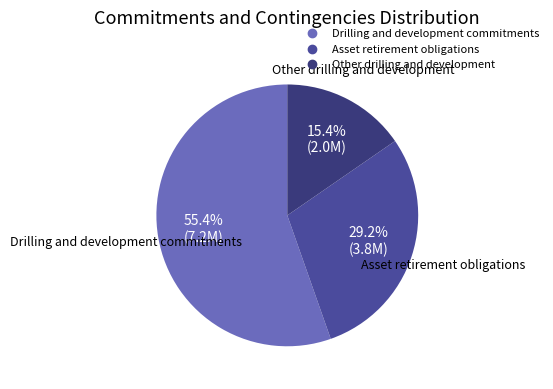

How many segments does this pie chart have?

3